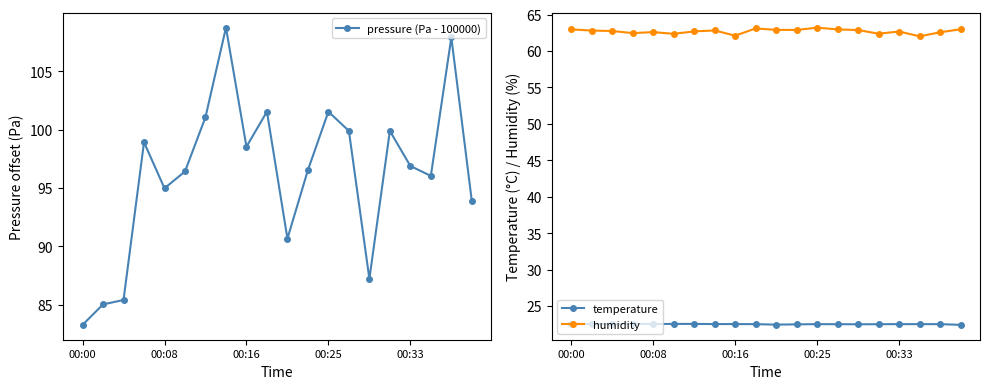

What is the sum of the temperature values at 14 and 10?

45.0